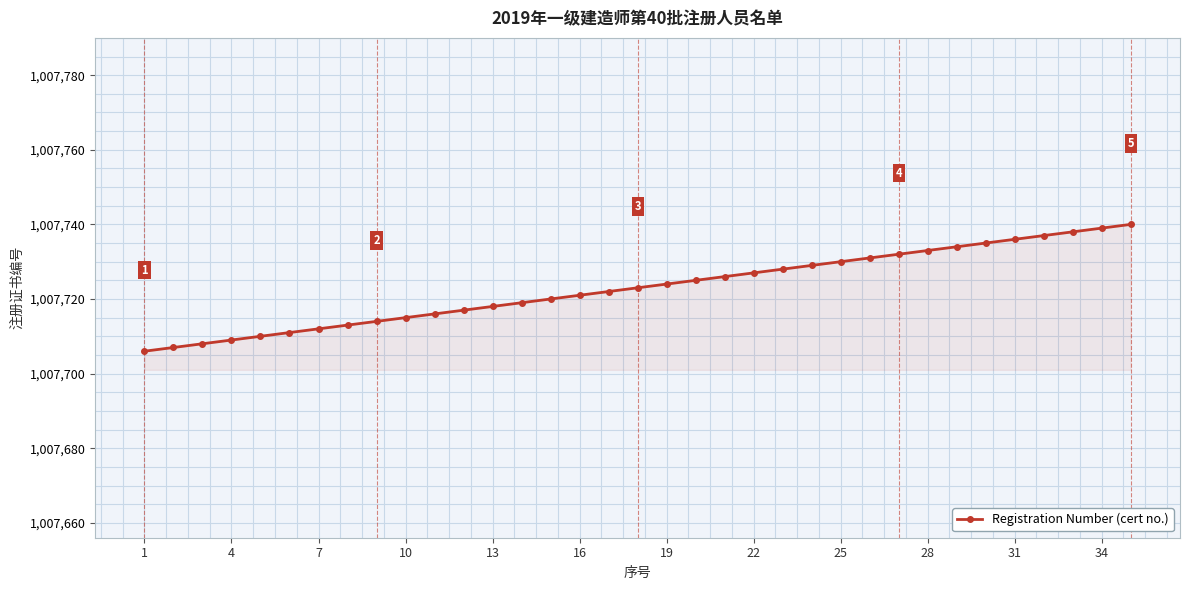

Reading right to left, extract all data points from this chart.

1007740	1007739	1007738	1007737	1007736	1007735	1007734	1007733	1007732	1007731	1007730	1007729	1007728	1007727	1007726	1007725	1007724	1007723	1007722	1007721	1007720	1007719	1007718	1007717	1007716	1007715	1007714	1007713	1007712	1007711	1007710	1007709	1007708	1007707	1007706